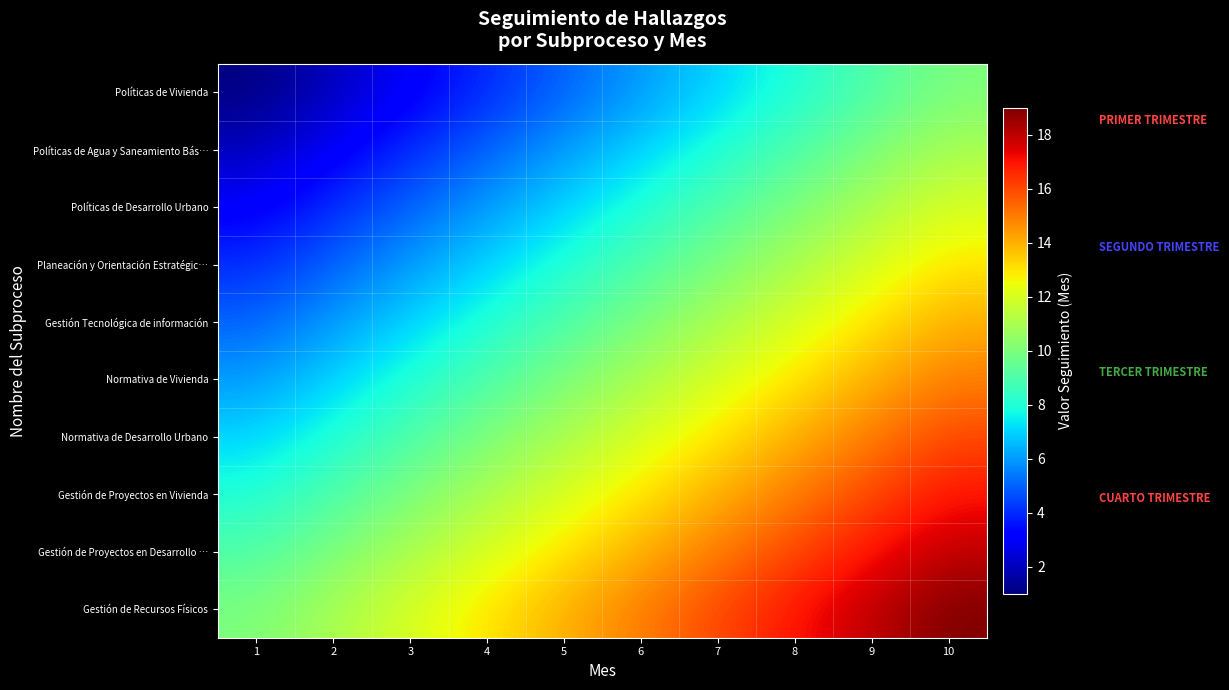

At how many categories does at least one series exceed 3?

10